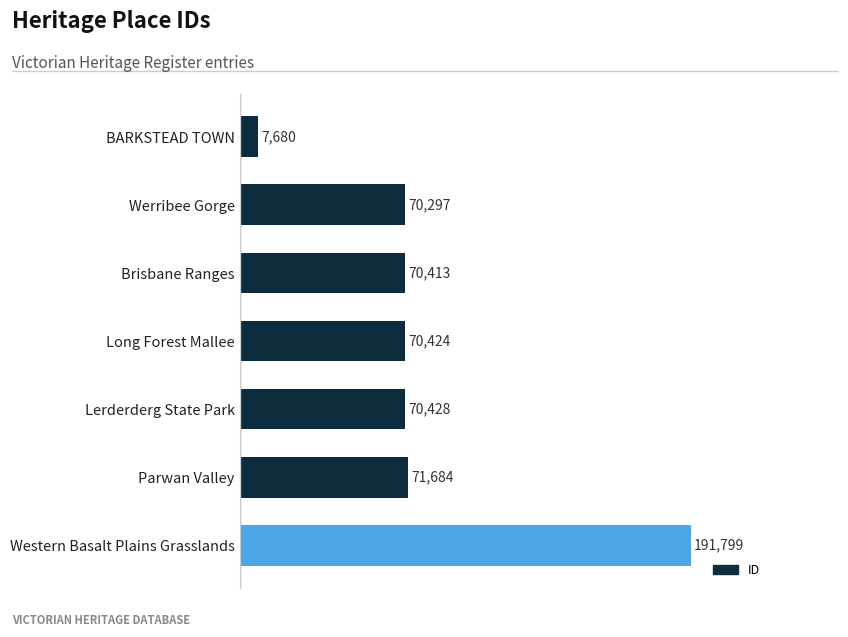

What is the maximum value shown in the chart?

191799